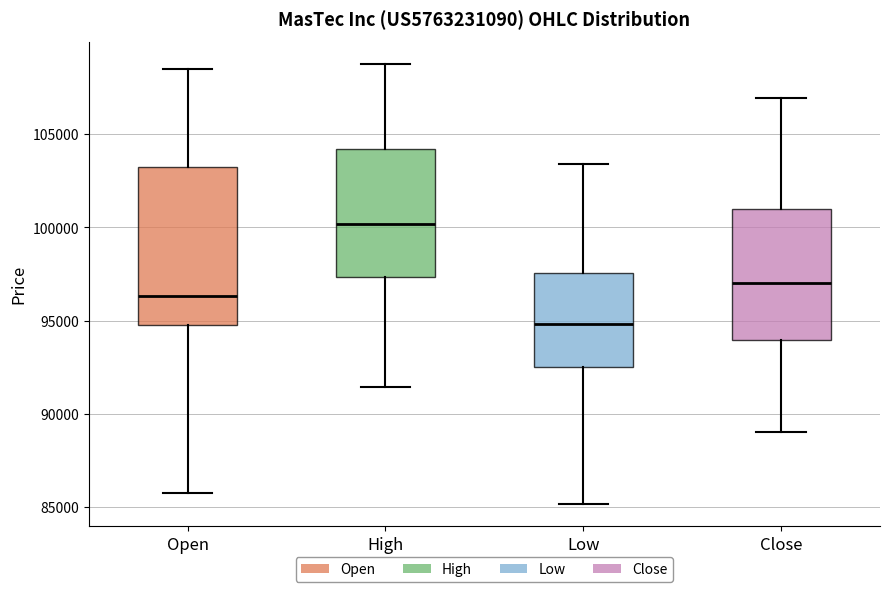

Reading left to right, read every box against the y-axis: the position of its median line, the range the box covers, and the ends of its whiskers. The values are not printed on the chart, so give them approximately, as read against the axis.

Open: median 96500, box 95000 to 103000, whiskers 85500 to 108500
High: median 100000, box 97500 to 104000, whiskers 91500 to 109000
Low: median 95000, box 92500 to 97500, whiskers 85000 to 103500
Close: median 97000, box 94000 to 101000, whiskers 89000 to 107000